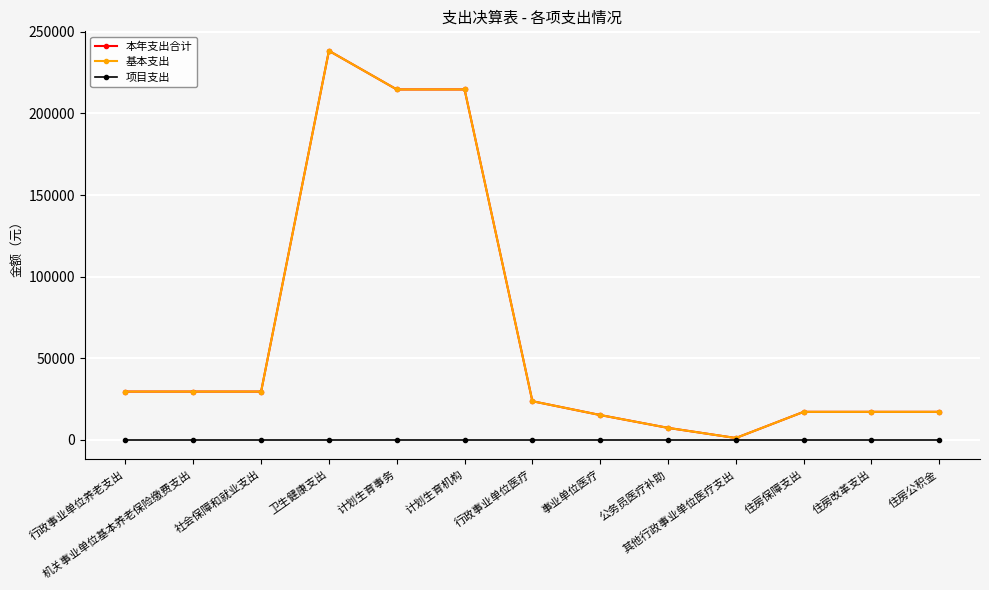

Does the chart have visible grid lines?

Yes